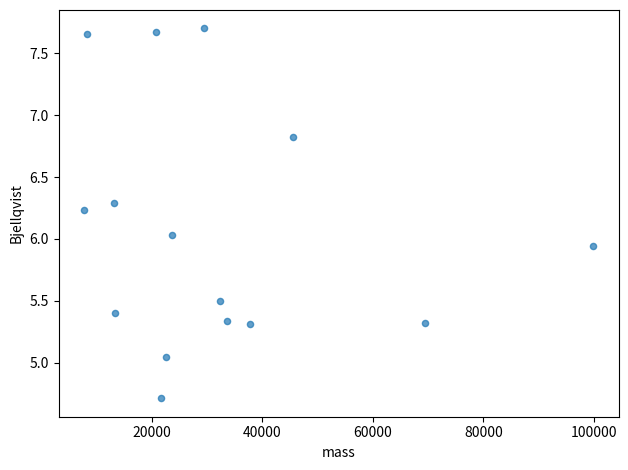

What is the range of X values (max minus min)?

92061.0